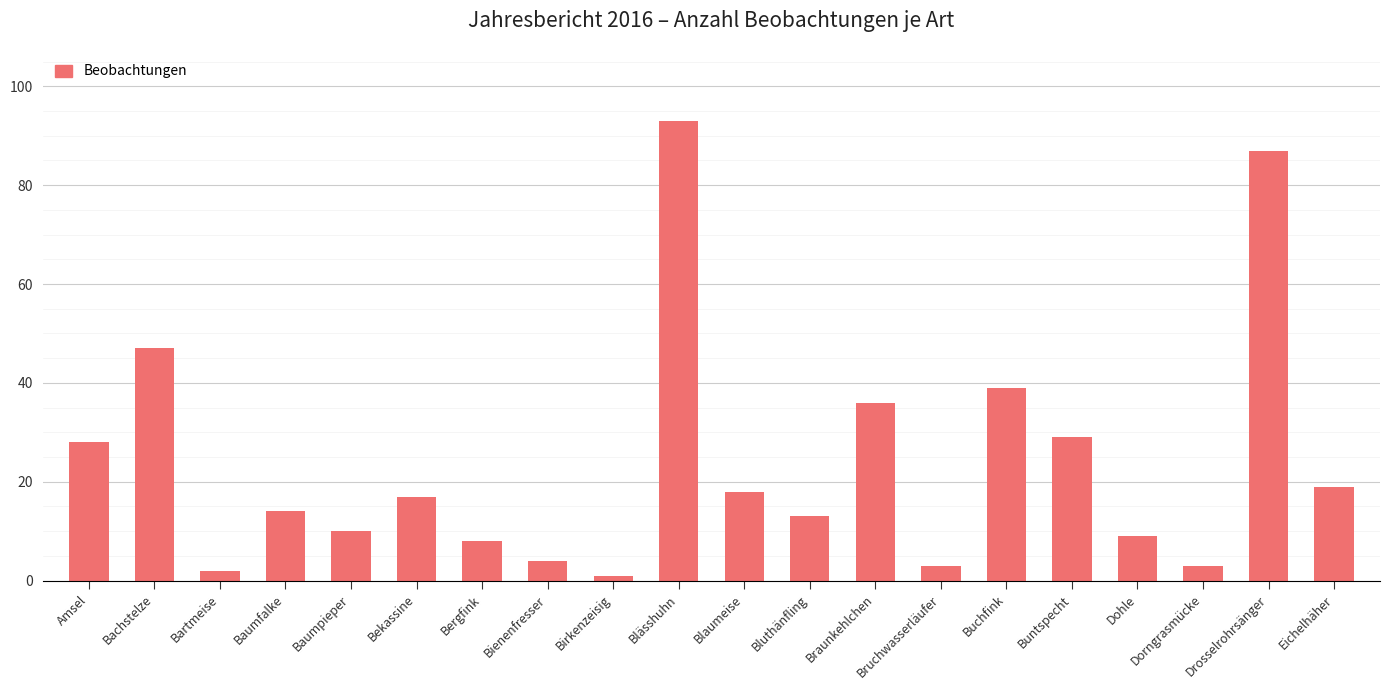

Does the chart contain stacked bars?

No